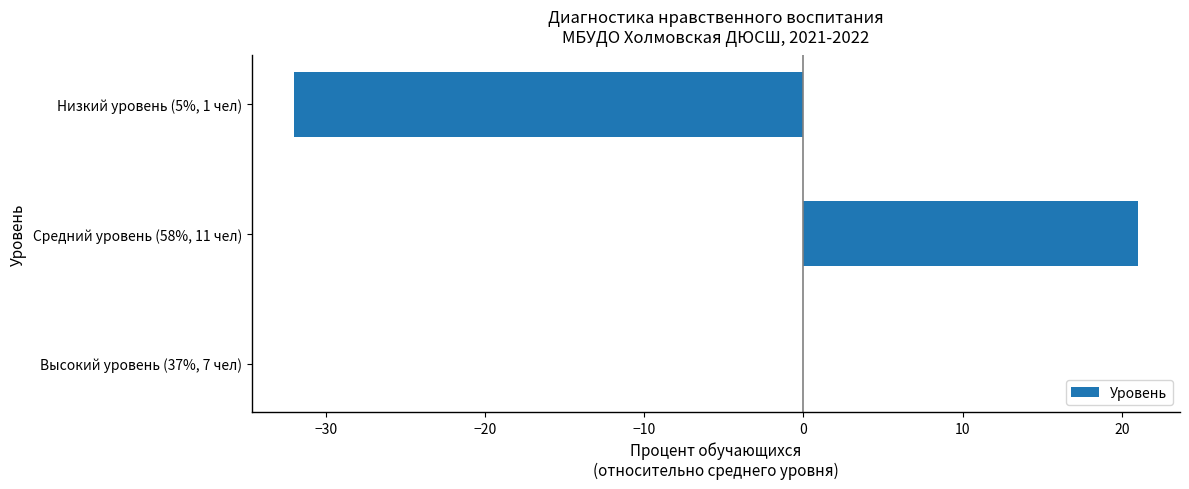

Count the number of data series in this chart.

1